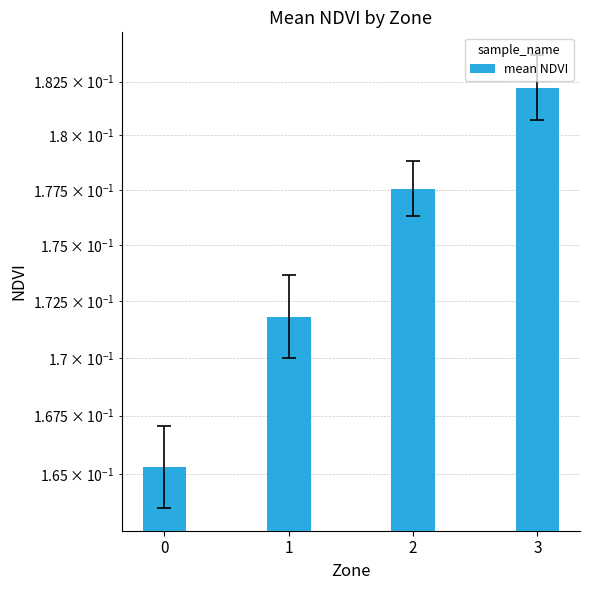

Which label corresponds to the largest value in the chart?

3